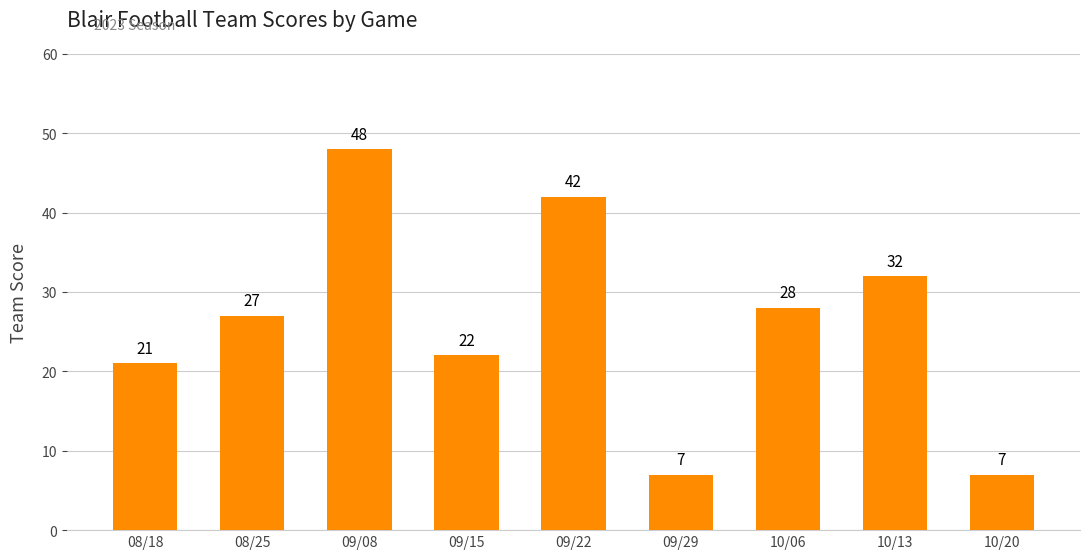

Where is the data nearest to the value 27?

08/25